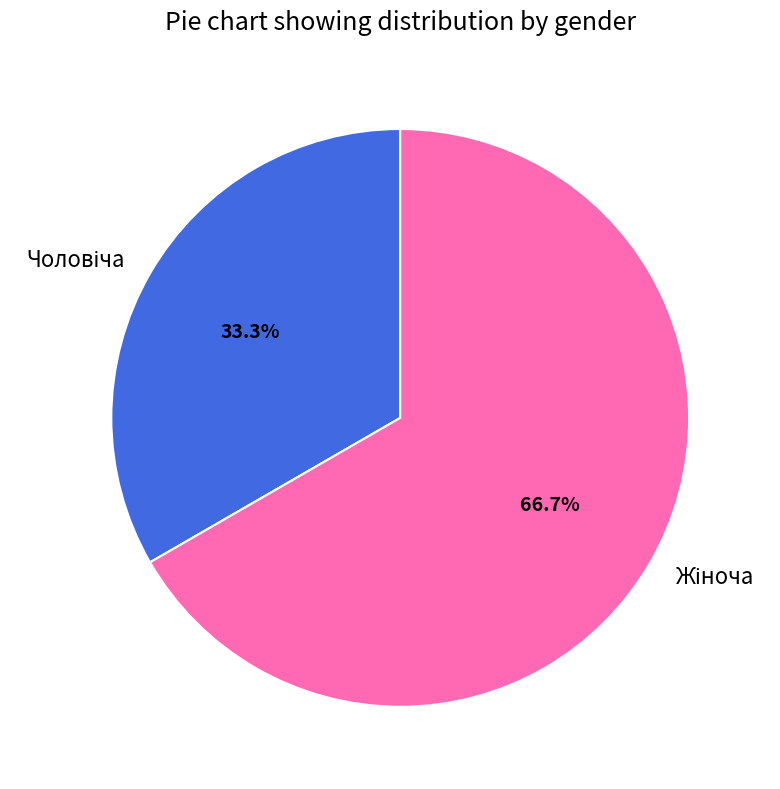

Is there any slice that represents more than half of the pie?

Yes